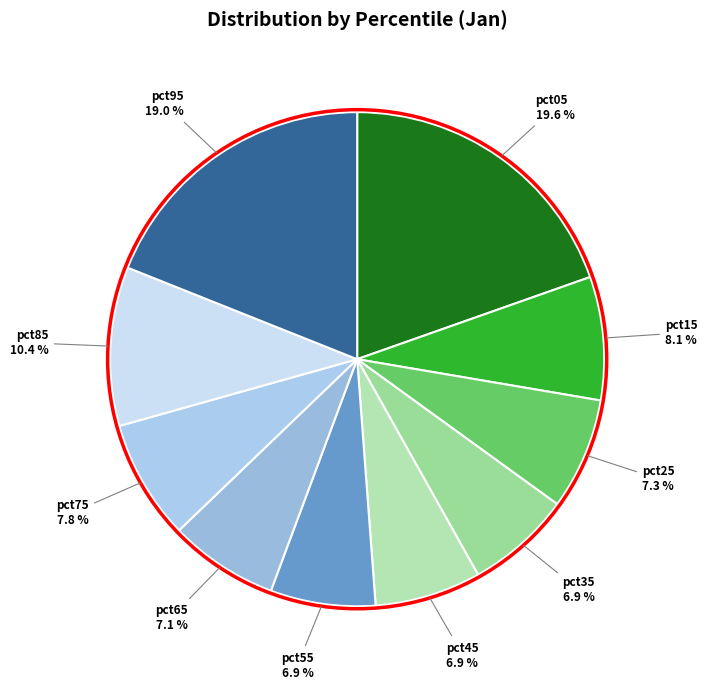

Do pct45 and pct15 together represent more than half of the pie?

No